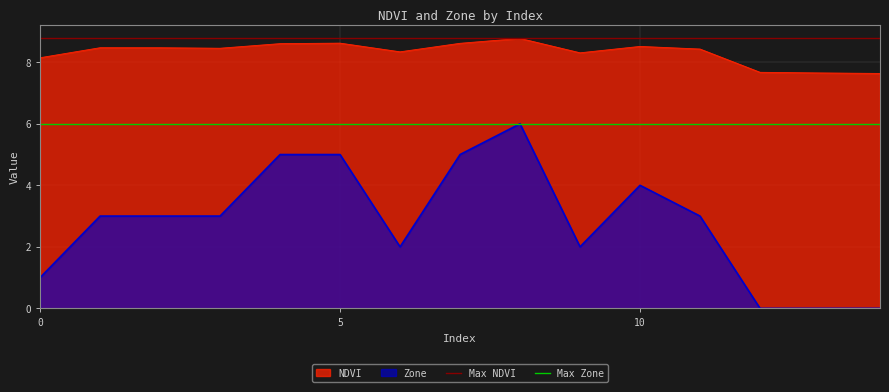

True or false: NDVI and Zone intersect in this chart.

False